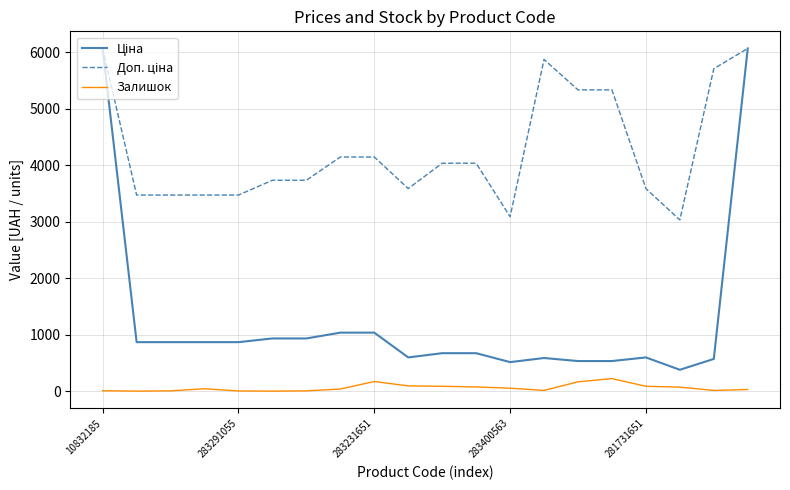

Rank the series by their average value, from lowest to highest.

Залишок, Ціна, Доп. ціна